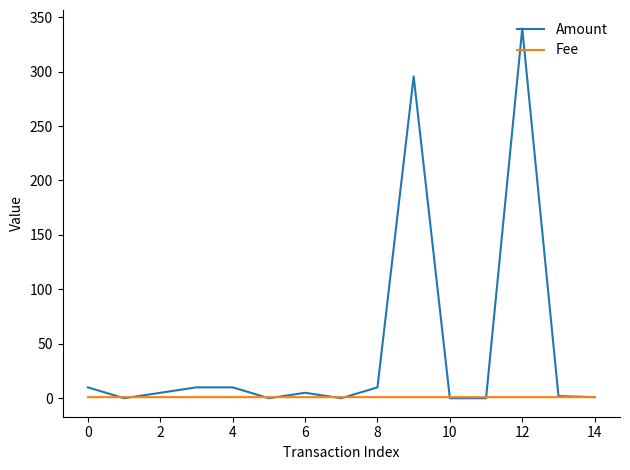

What are all the series names shown in the legend?

Amount, Fee